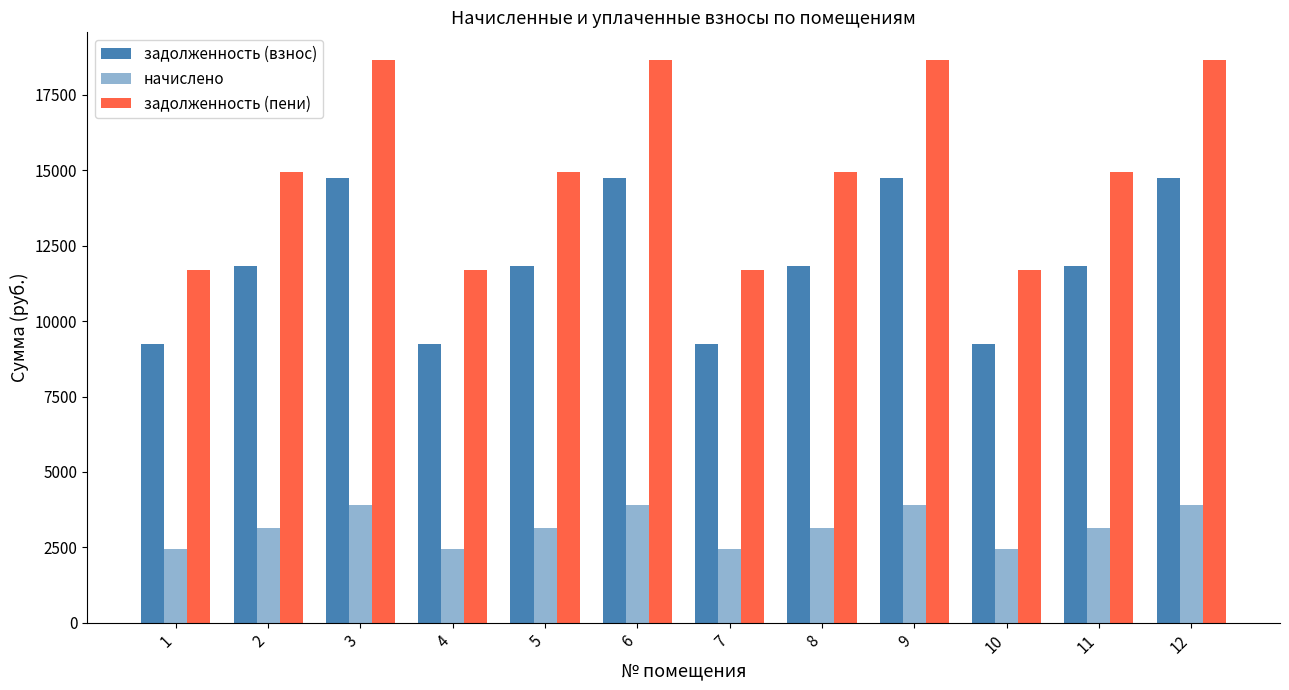

Rank the categories by задолженность (взнос) value from lowest to highest.

1, 4, 7, 10, 2, 5, 8, 11, 3, 6, 9, 12